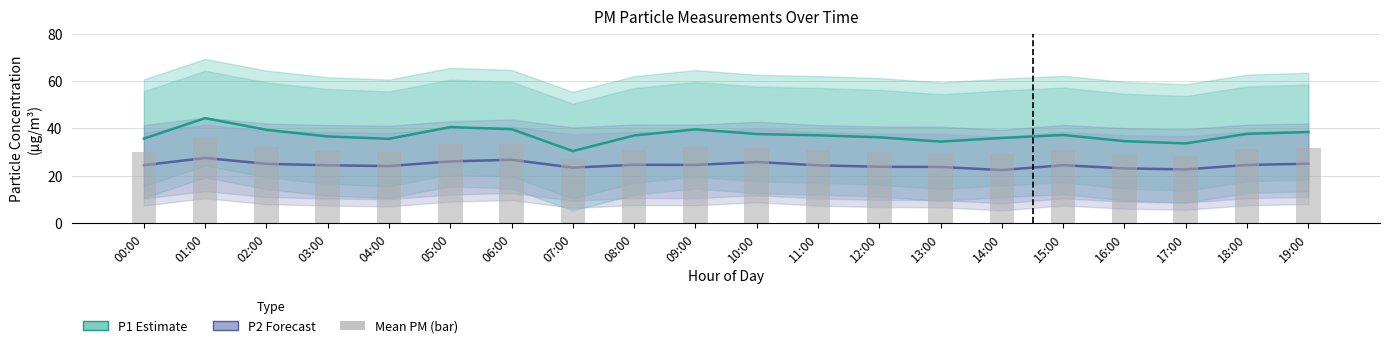

What is the sum of all P1 (Estimate) values?

741.4